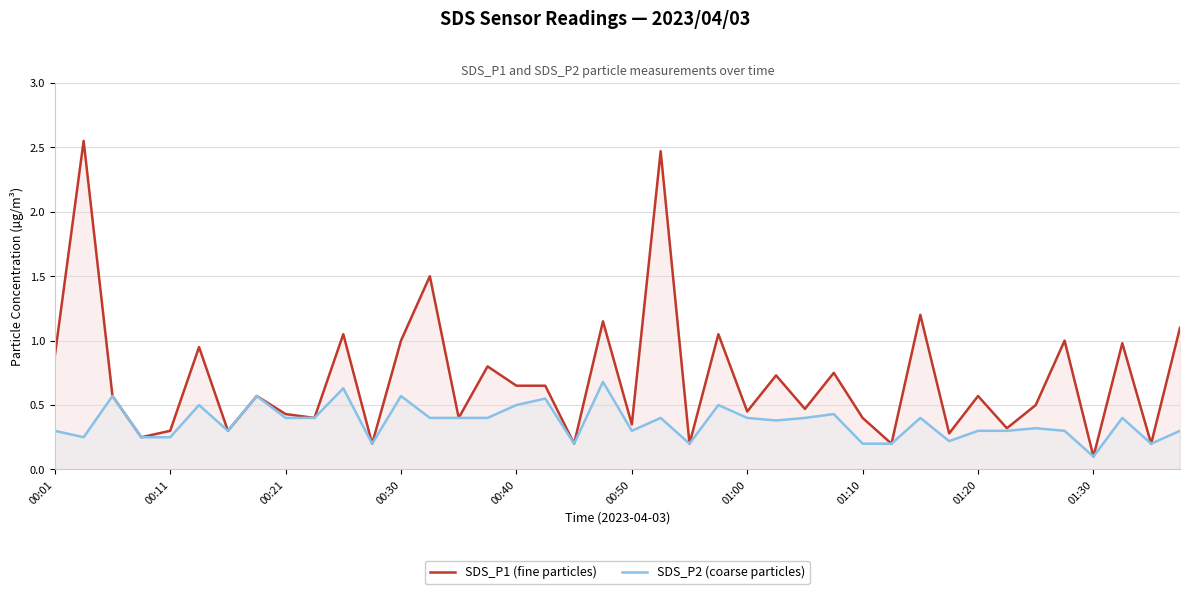

Which series has the largest total across all categories?

SDS_P1 (fine particles)